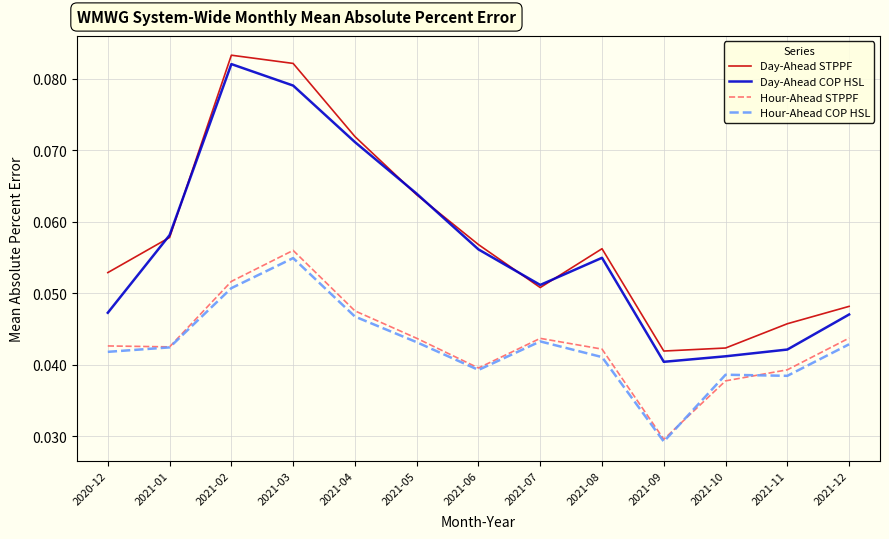

What position from the right is 2021-03?

10